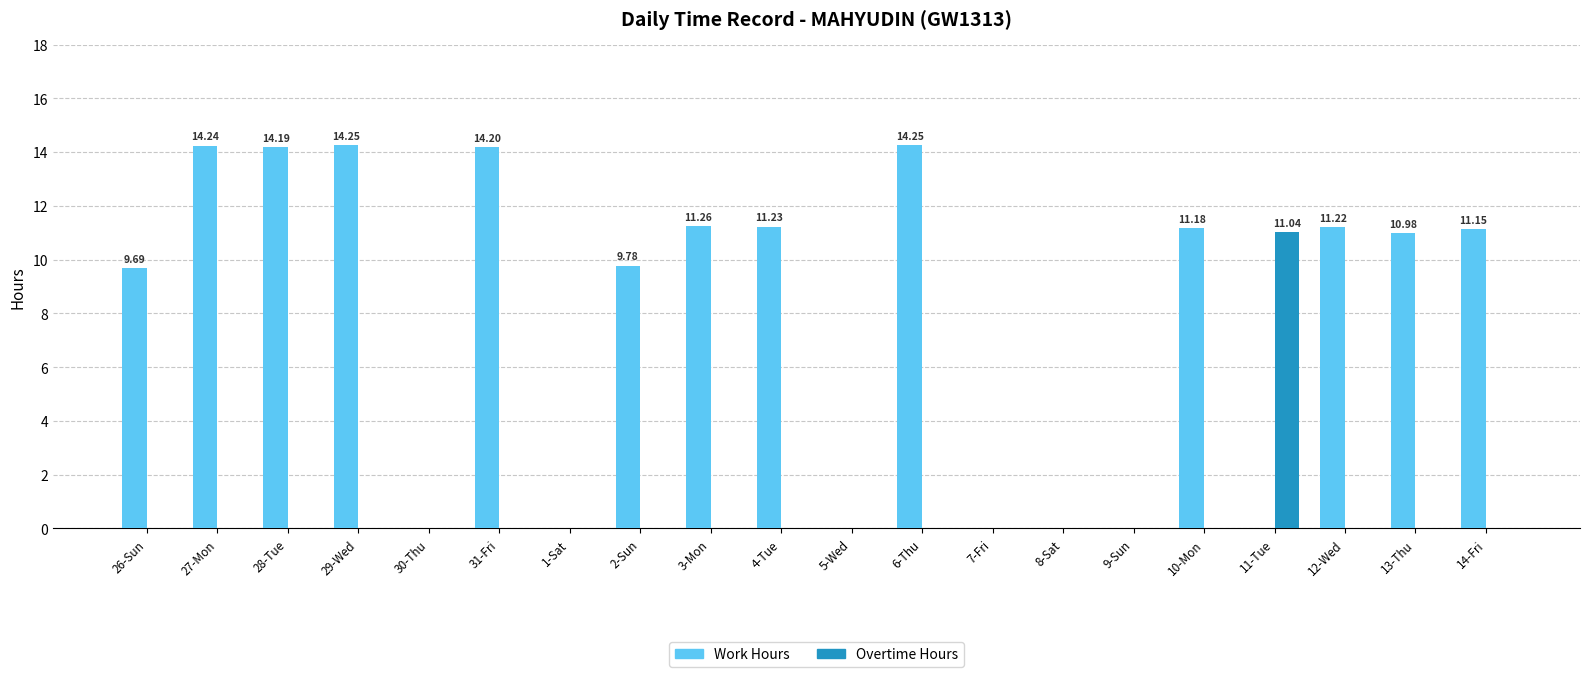

What is the average value of the Overtime Hours series?

0.6